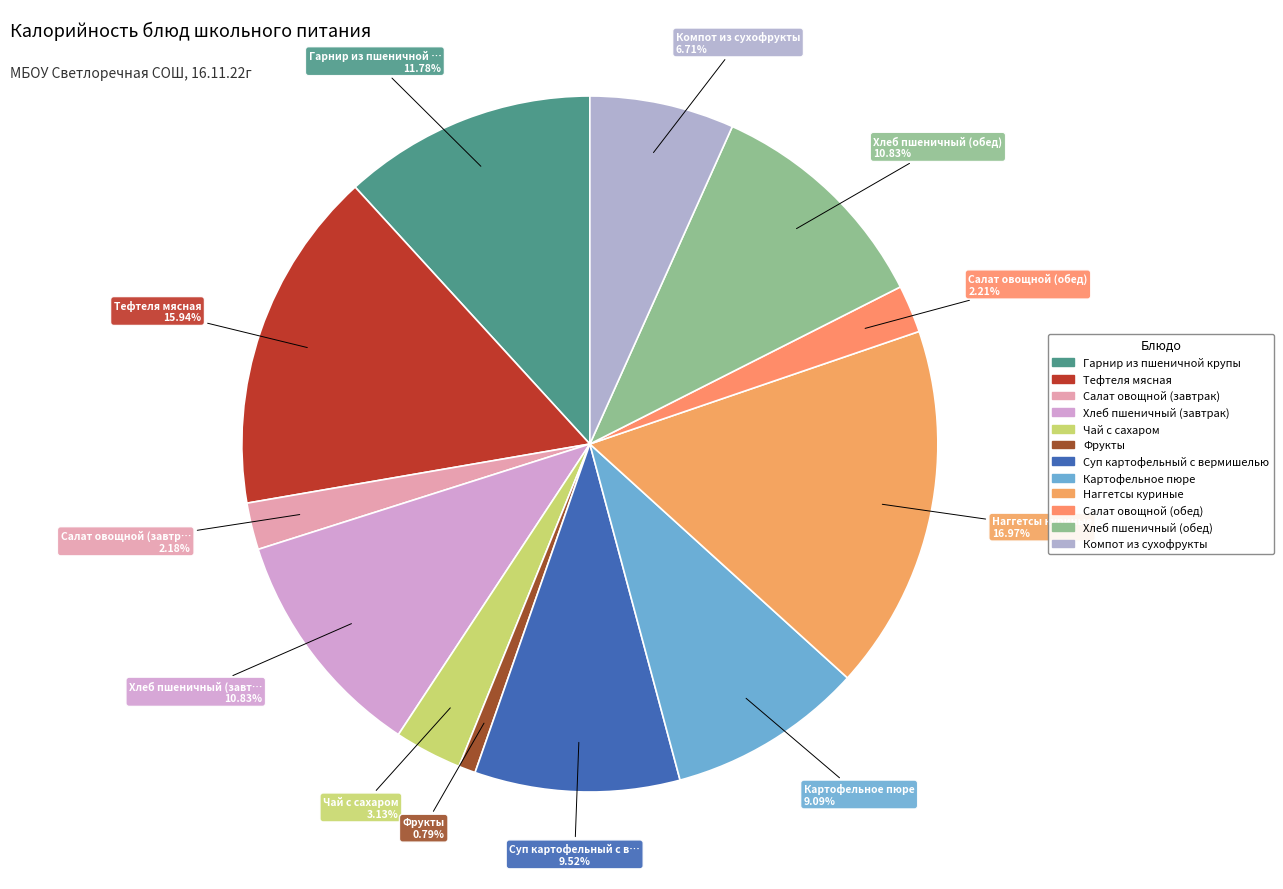

Is there any slice that represents more than half of the pie?

No